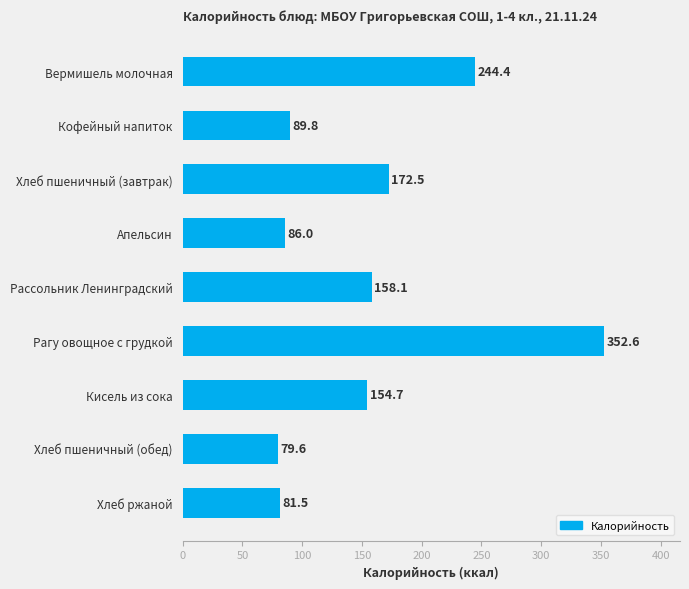

What is the difference between the maximum and minimum values?

273.0